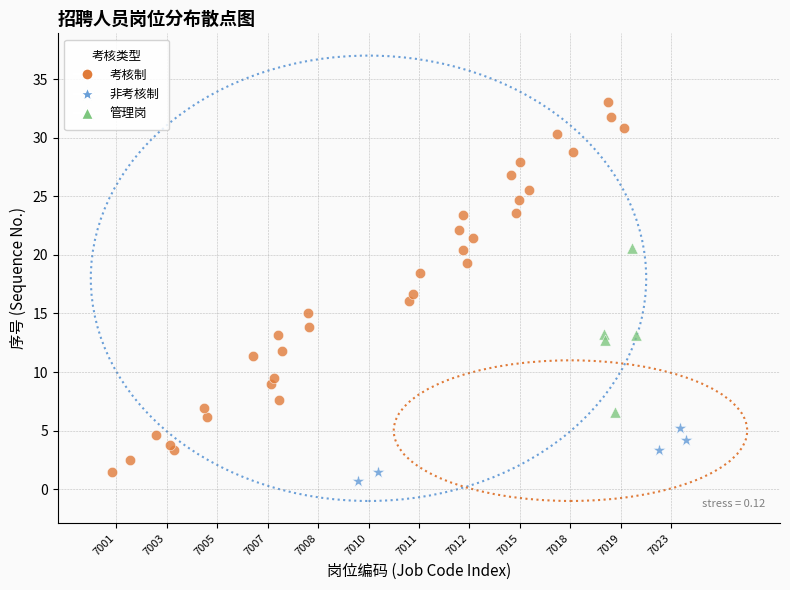

Which series reaches the maximum Y coordinate?

考核制